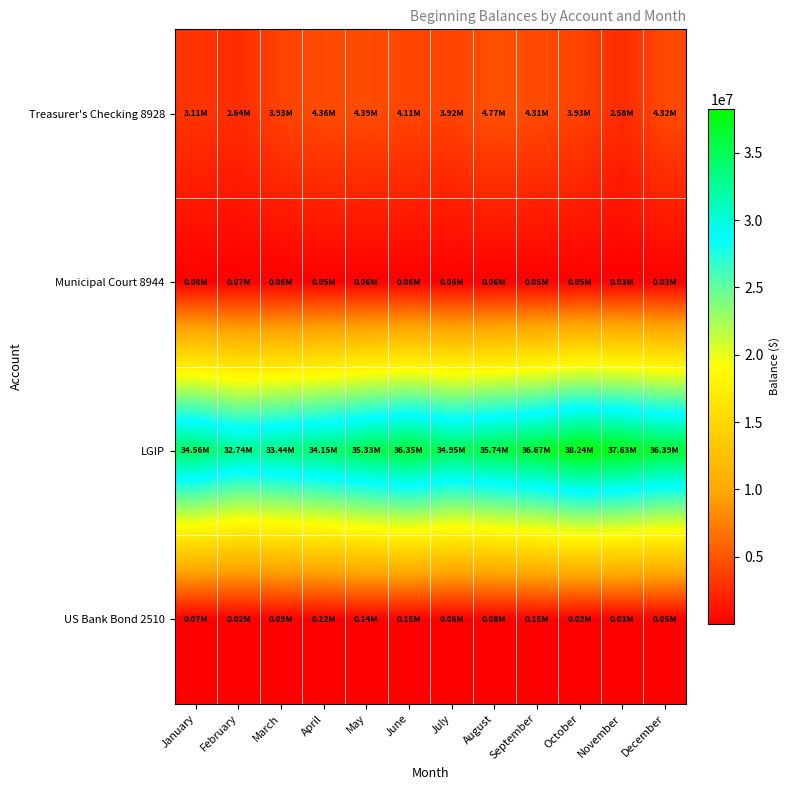

Reading left to right, what are all the values shown in this chart?

Treasurer's Checking 8928: January=3106677.9	February=2635352.4	March=3926121.4	April=4364604.9	May=4392634.6	June=4107400.7	July=3924041.0	August=4765861.3	September=4313992.0	October=3926957.4	November=2582547.2	December=4317440.8
Municipal Court 8944: January=81407.1	February=71389.1	March=63124.1	April=54677.3	May=59654.3	June=63838.1	July=61199.1	August=57974.1	September=52152.6	October=49153.5	November=31384.0	December=28441.5
LGIP: January=34564028.6	February=32740130.8	March=33438971.6	April=34146244.6	May=35333219.1	June=36345636.6	July=34952754.9	August=35743844.9	September=36673565.9	October=38238176.7	November=37625277.0	December=36389665.1
US Bank Bond 2510: January=72732.5	February=19666.3	March=91426.6	April=121997.0	May=135758.4	June=149622.7	July=60832.1	August=76925.4	September=149579.7	October=15715.1	November=32419.8	December=46267.0